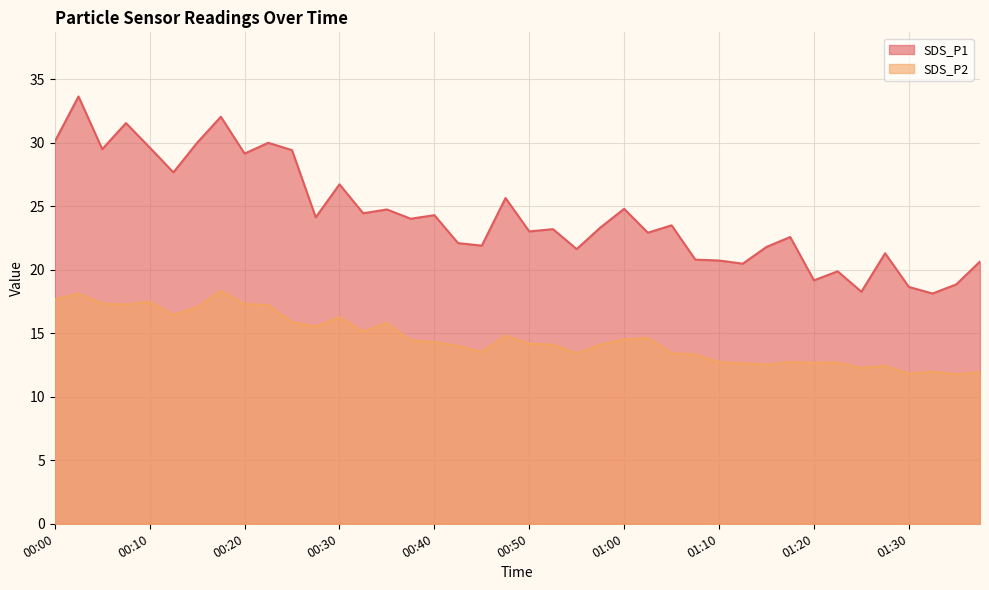

Where is SDS_P1 nearest to the value 25?

01:00